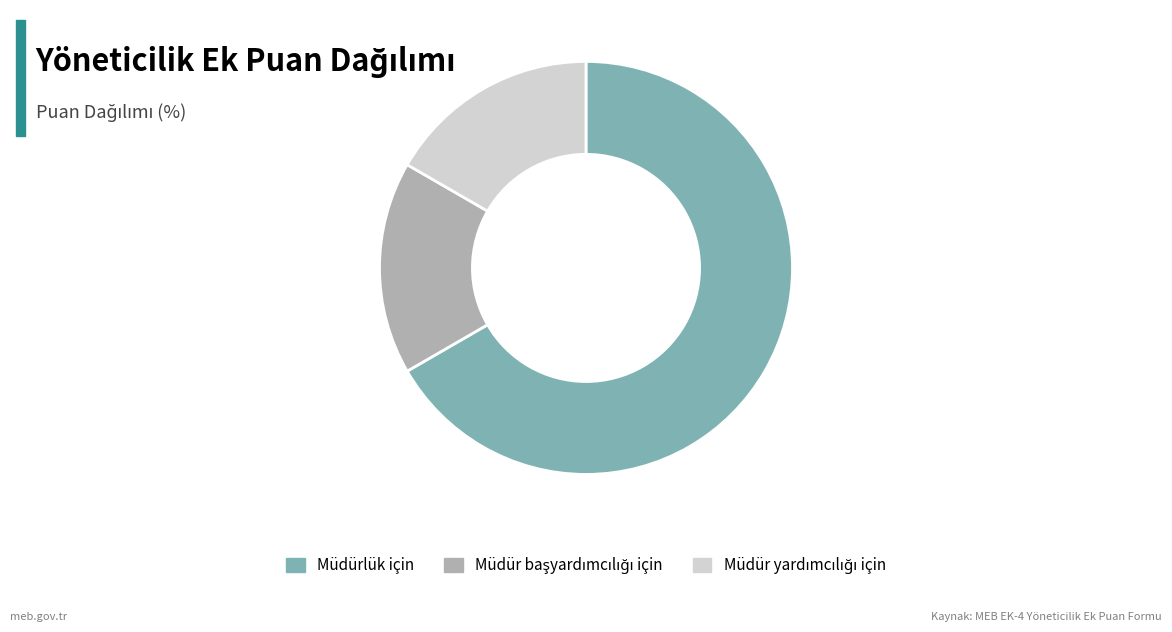

Is it true that Müdürlük için is 67% of the pie?

True